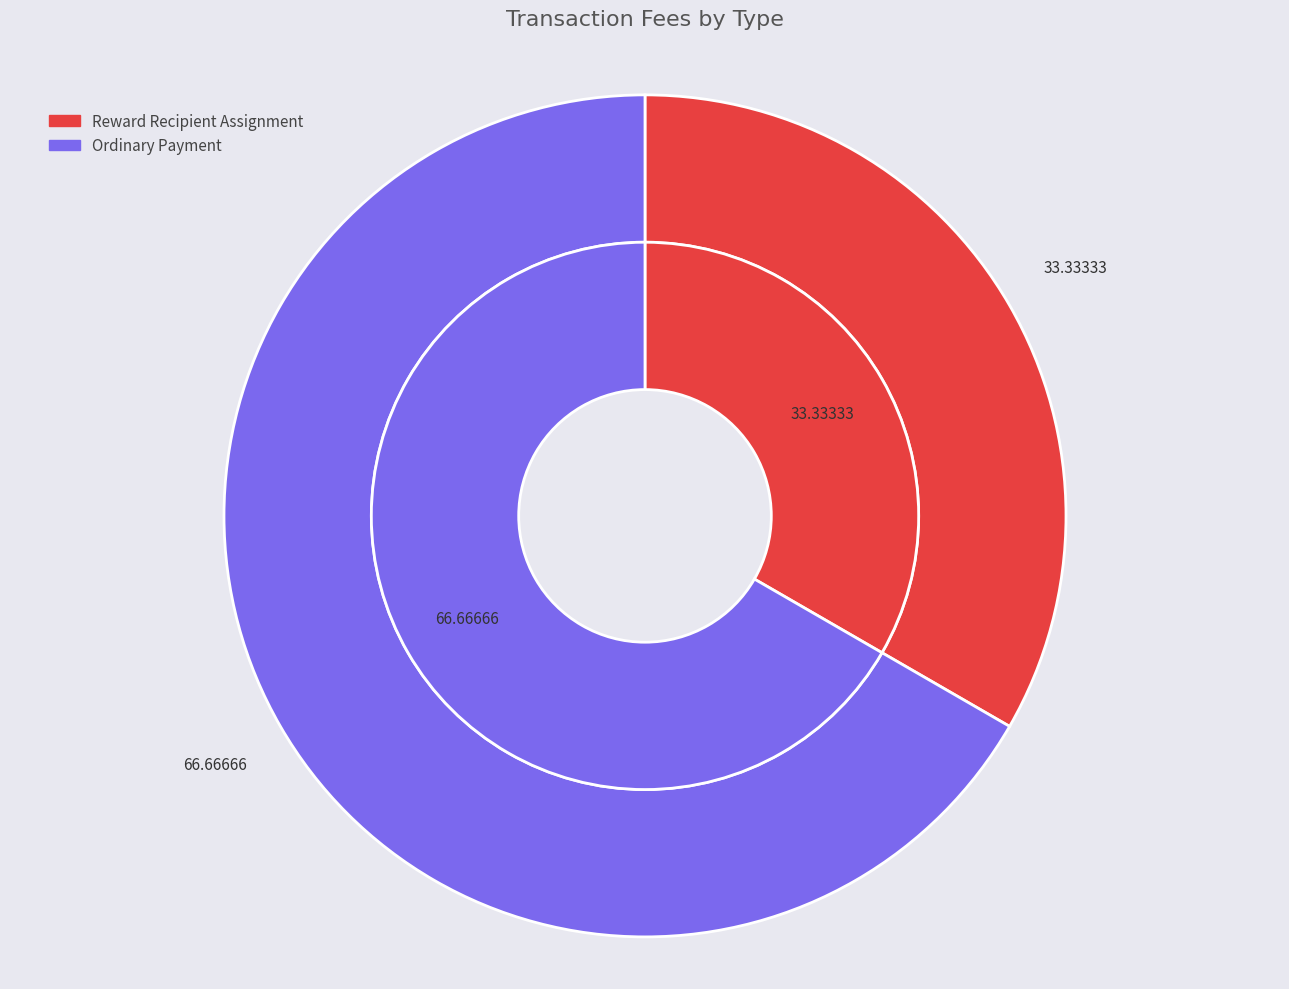

Which slice represents more than half of the pie?

Ordinary Payment